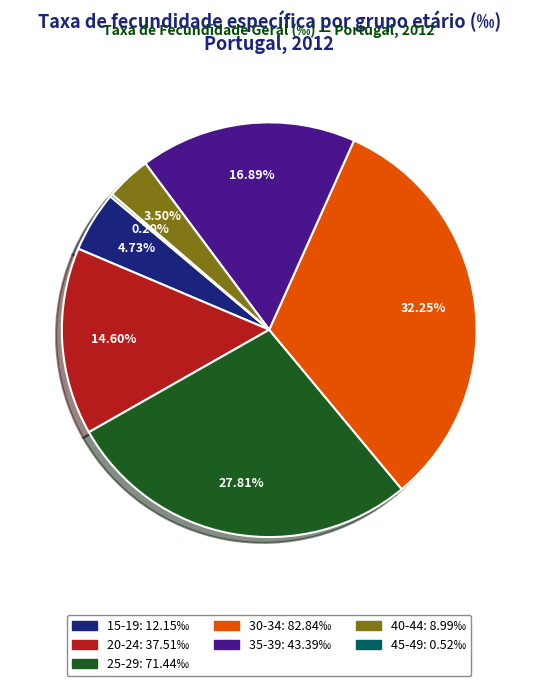

Which has a higher value, 25-29 or 20-24?

25-29